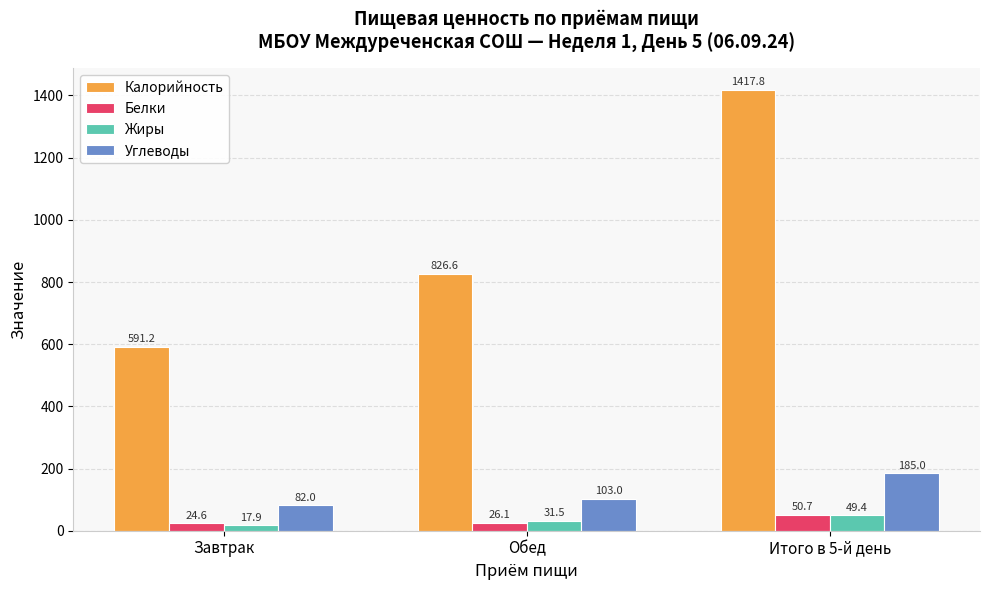

Reading left to right, list all the values displayed in this chart.

Калорийность: Завтрак=591.2	Обед=826.6	Итого в 5-й день=1417.8
Белки: Завтрак=24.6	Обед=26.1	Итого в 5-й день=50.7
Жиры: Завтрак=17.9	Обед=31.5	Итого в 5-й день=49.4
Углеводы: Завтрак=82.0	Обед=103.0	Итого в 5-й день=185.0